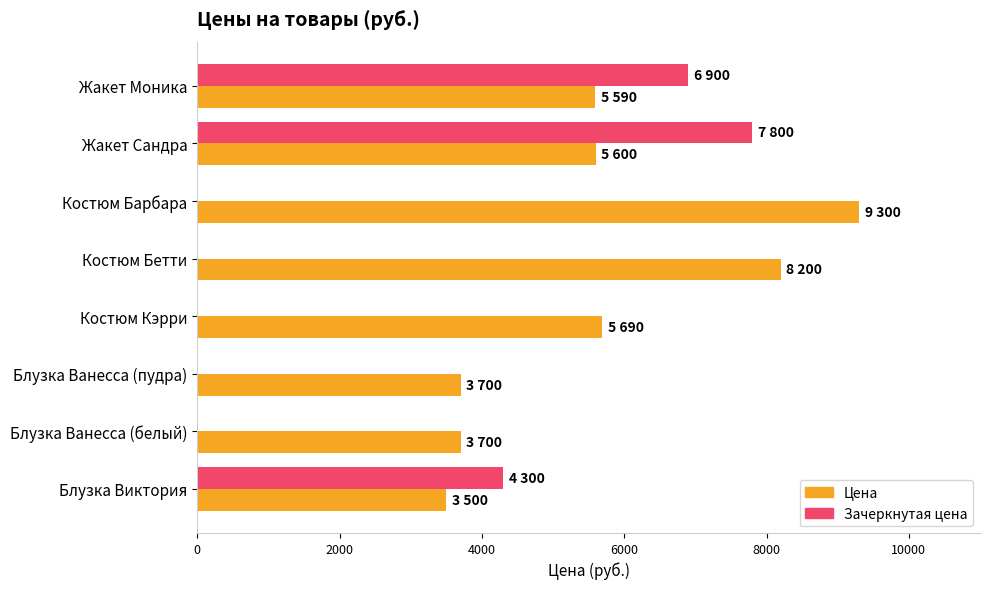

What is the total value across all series at Костюм Барбара?

9300